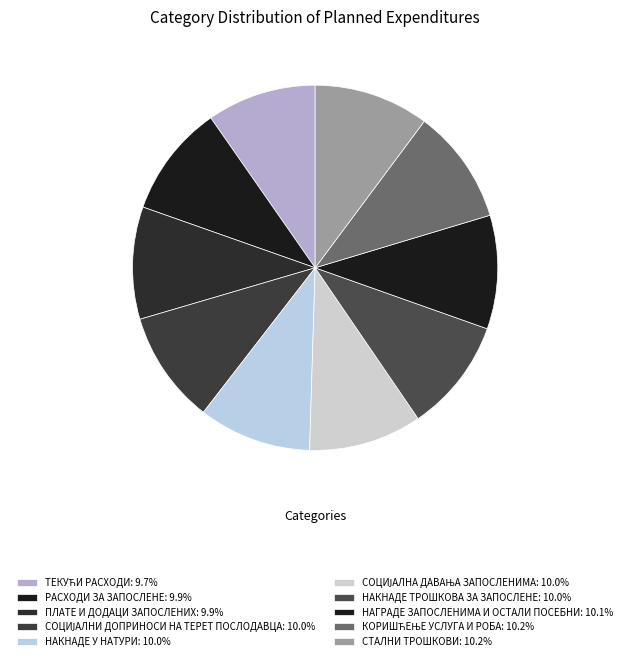

To the nearest percent, what is the difference between the largest and smallest slice percentages?

1%